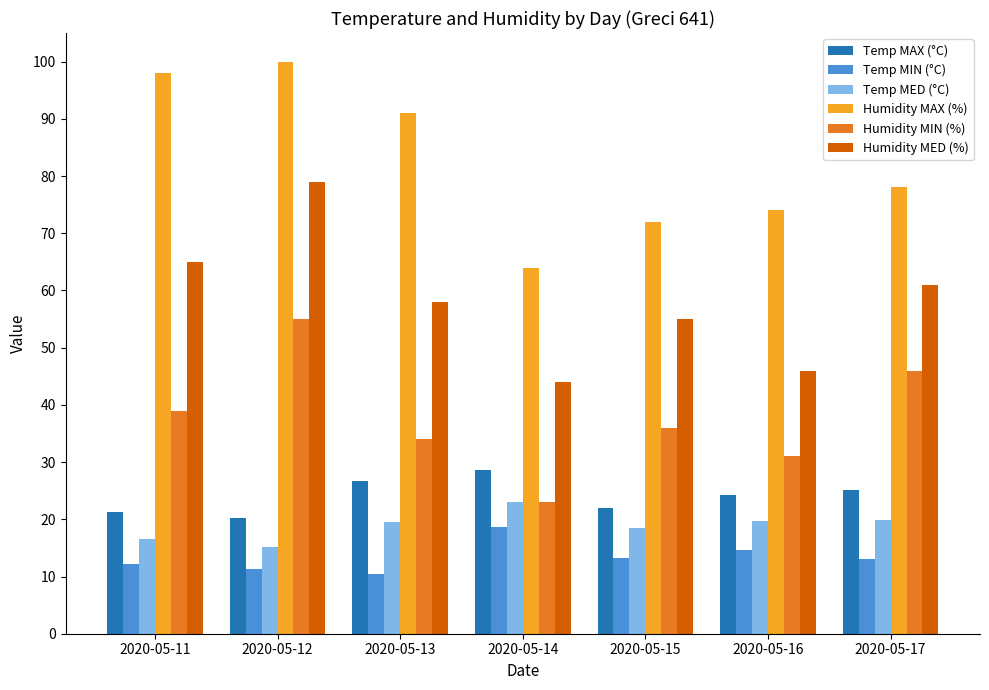

What is the value of the Temp MAX (°C) bar at the 1st from the left?

21.3